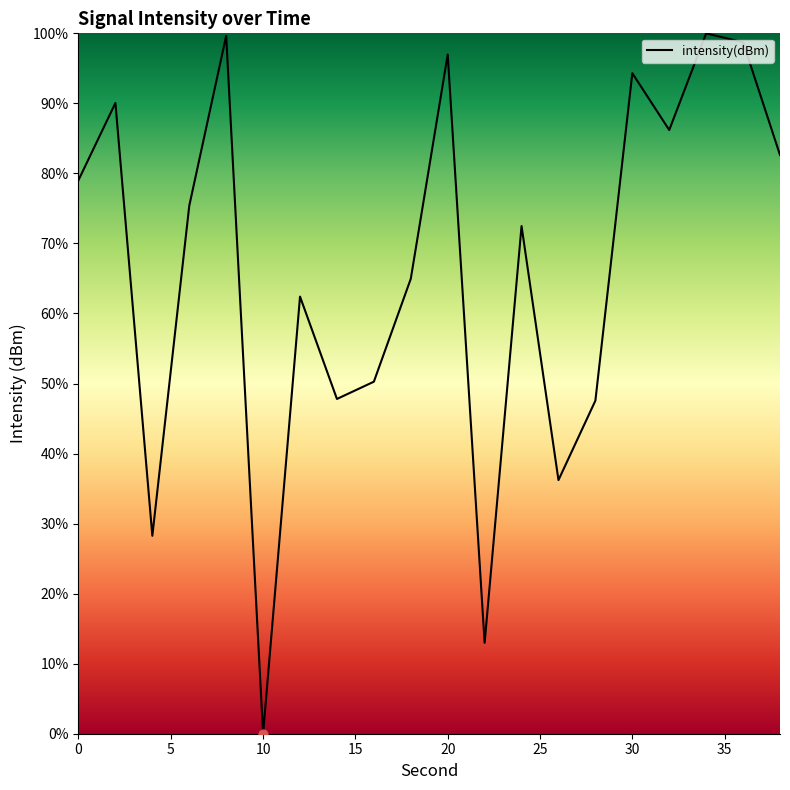

What is the difference between the maximum and minimum values?

100.0